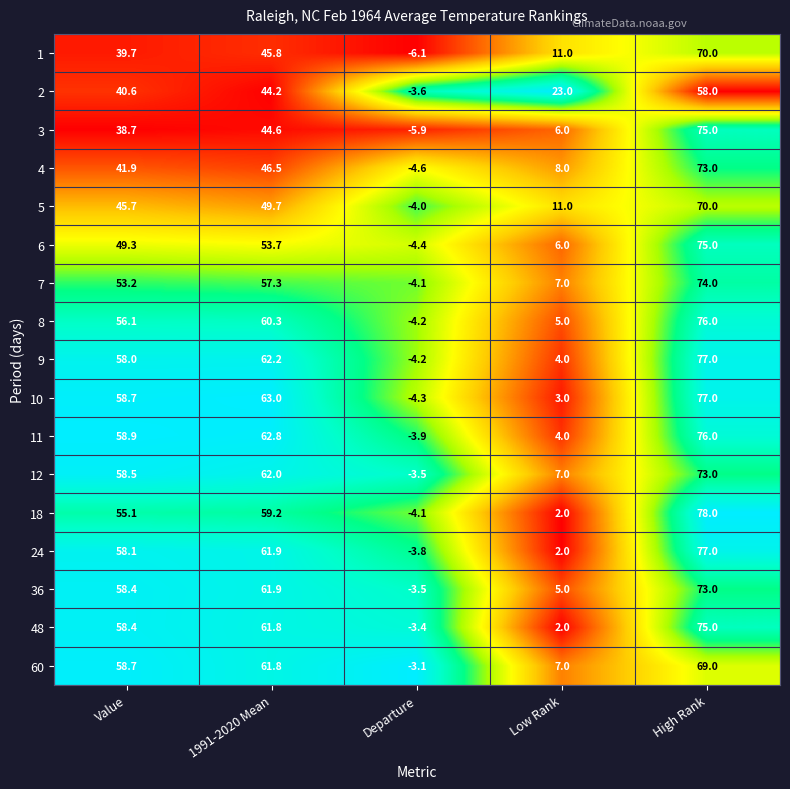

What is the sum of all 36 values?

194.8